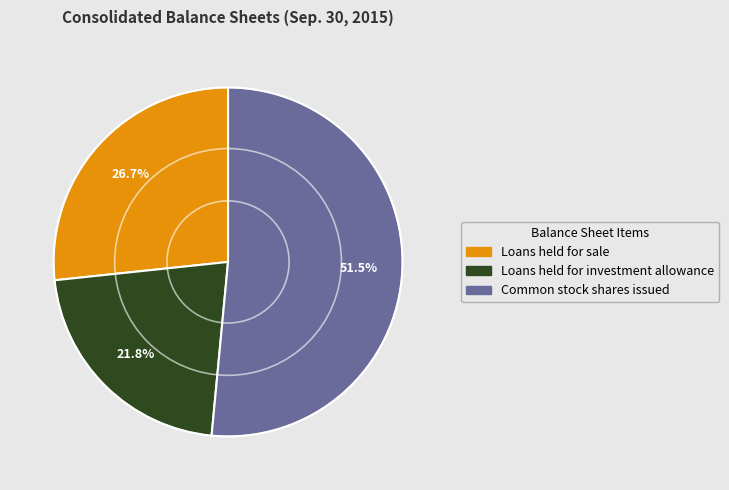

Which category accounts for the majority?

Common stock shares issued